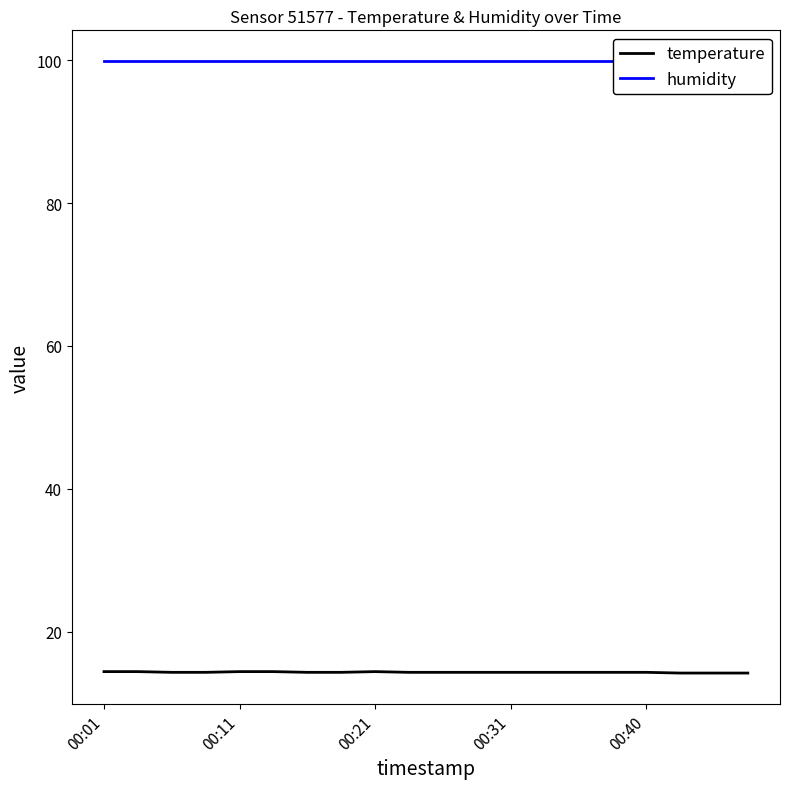

Which series changed the most between 00:01 and 00:11?

temperature